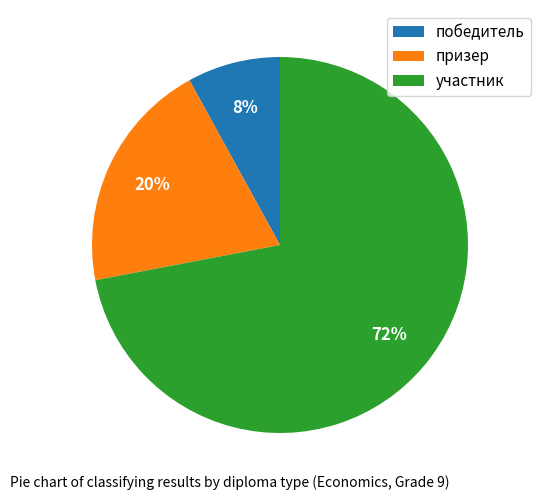

How many slices are in this pie chart?

3